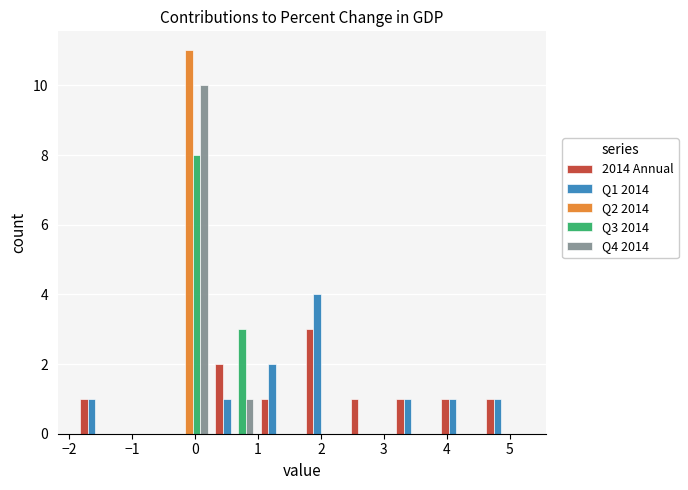

In the Q1 2014 series, which range on the x-axis has the tallest bar?

1.7 to 2.4